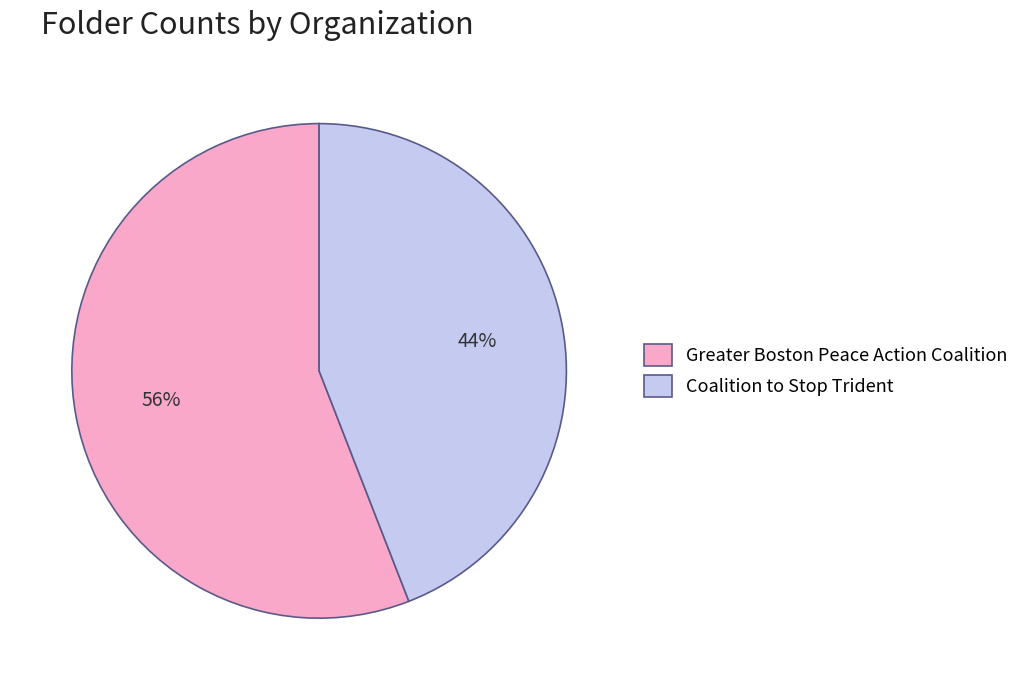

Is there any slice that represents more than half of the pie?

Yes